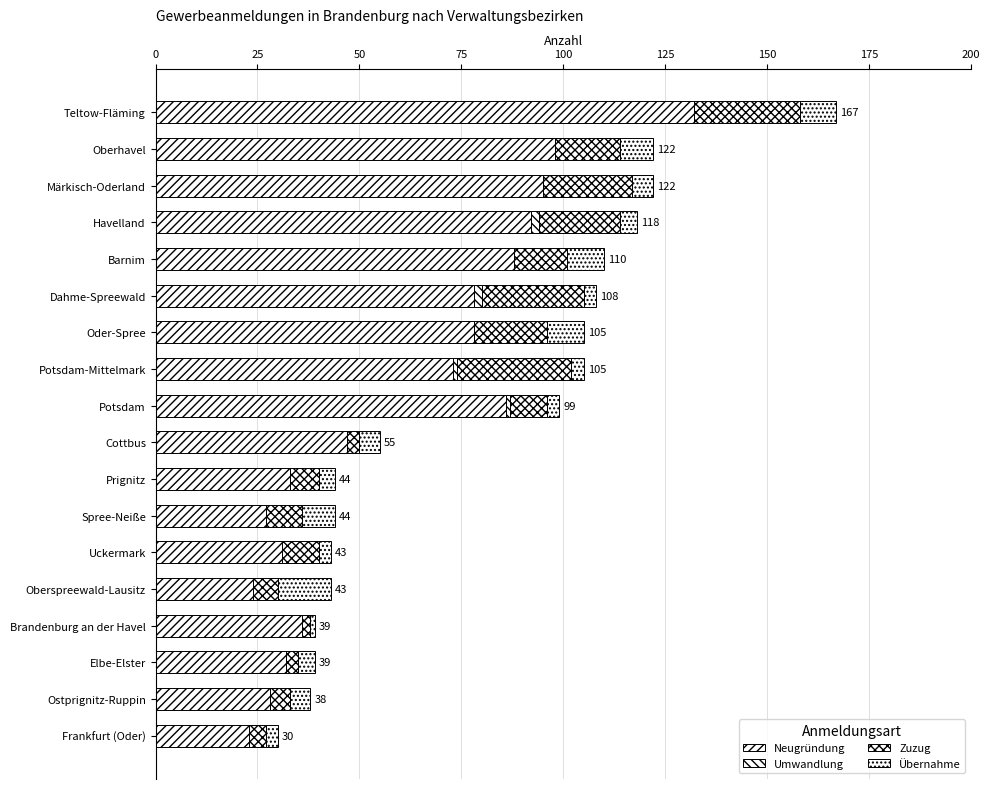

How many series are shown in this chart?

4